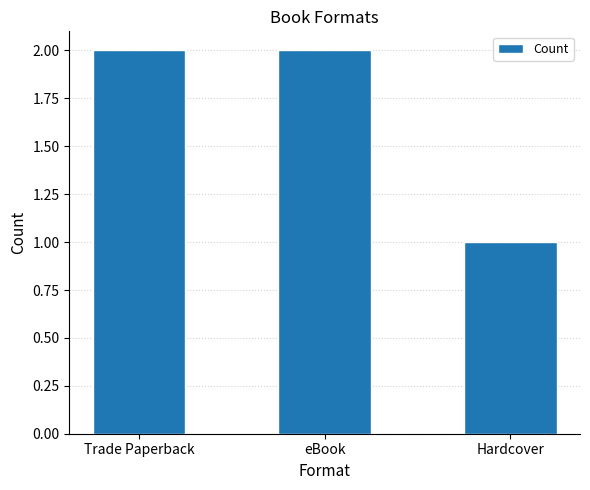

Reading left to right, extract all data points from this chart.

Trade Paperback=2	eBook=2	Hardcover=1